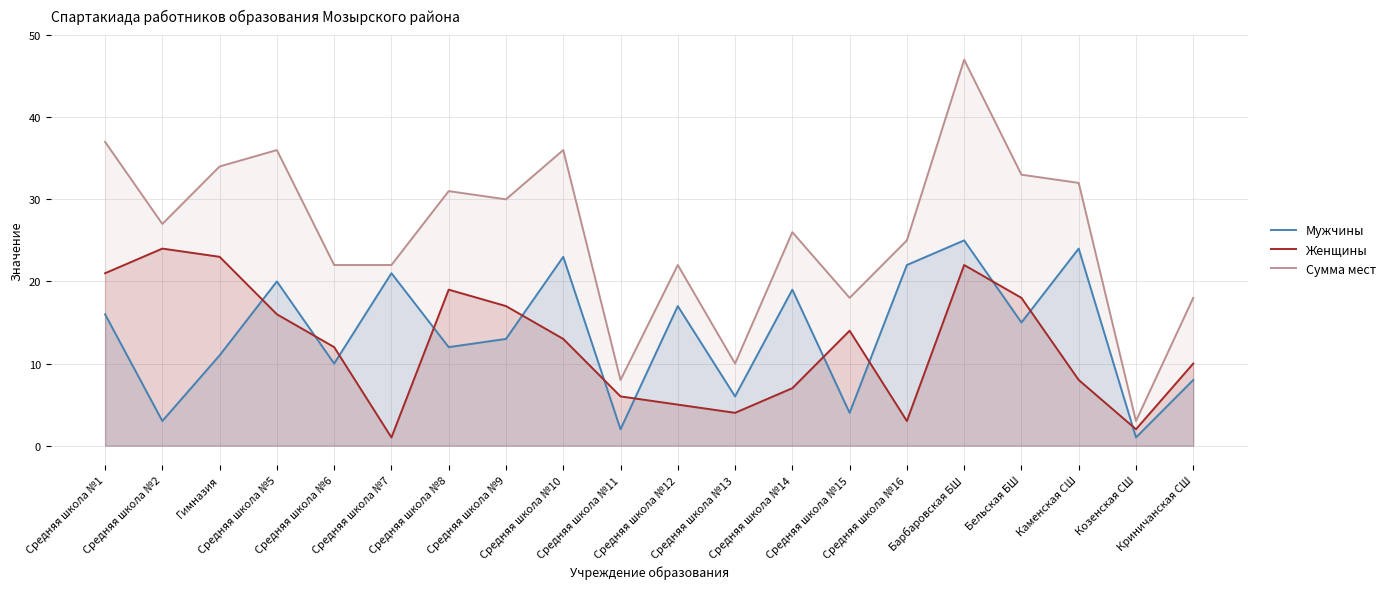

What value does the Мужчины series have at Криничанская СШ, to the nearest 10?

10